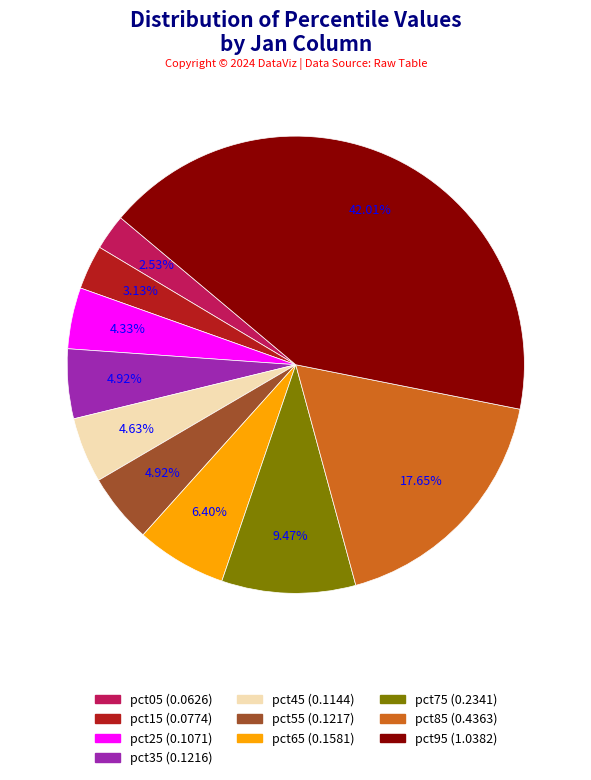

Which has a higher value, pct05 or pct75?

pct75